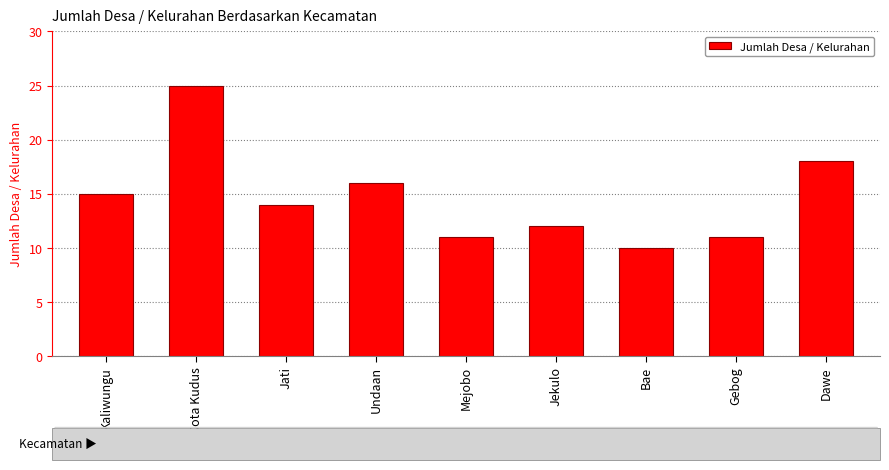

Approximately how many times larger is the value at Bae compared to Undaan?

0.6